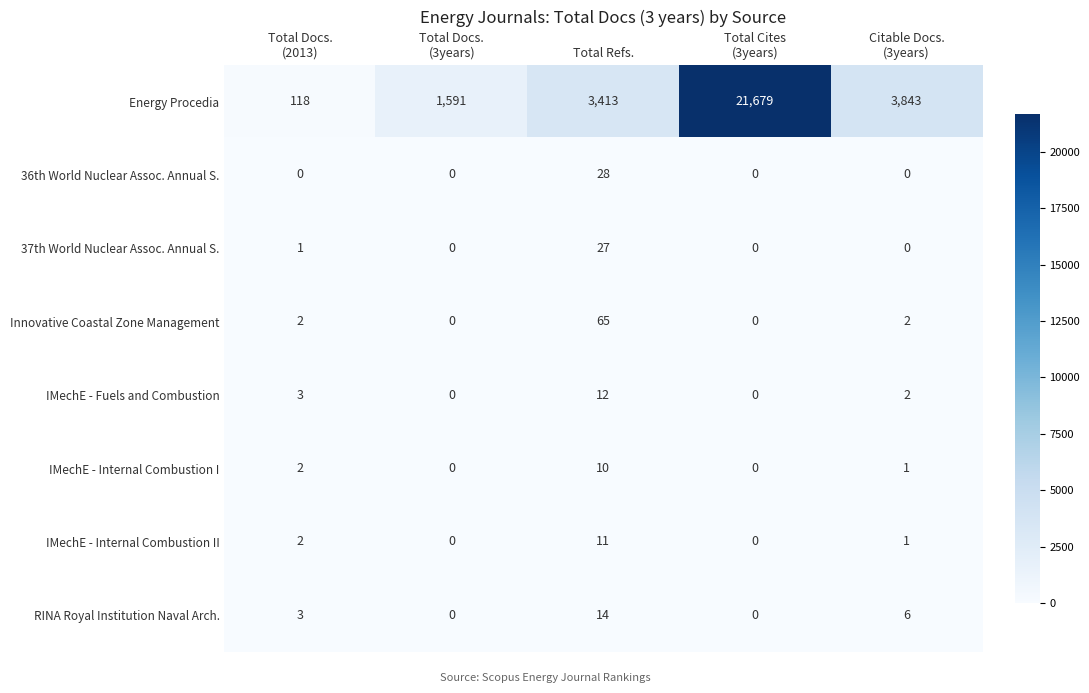

Is it true that IMechE - Internal Combustion II equals 11 at Total Refs.?

True